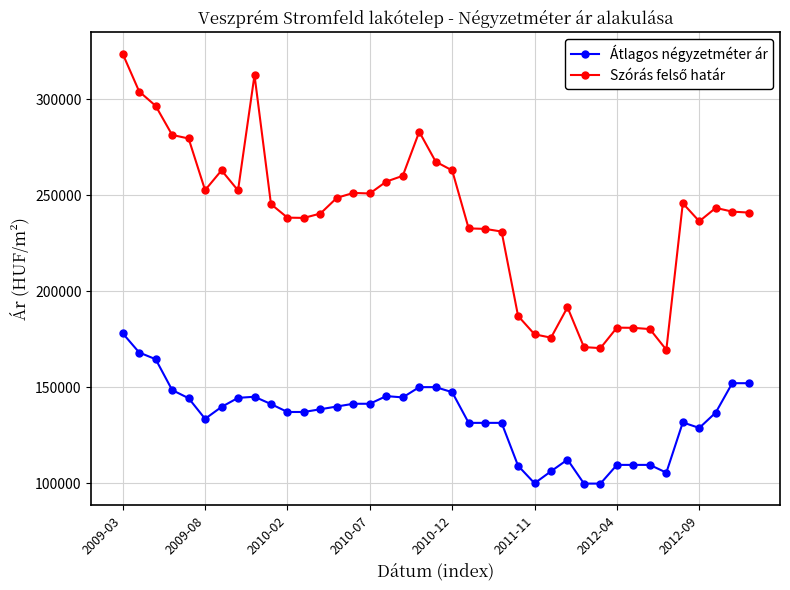

What is the maximum value shown in the chart?

323742